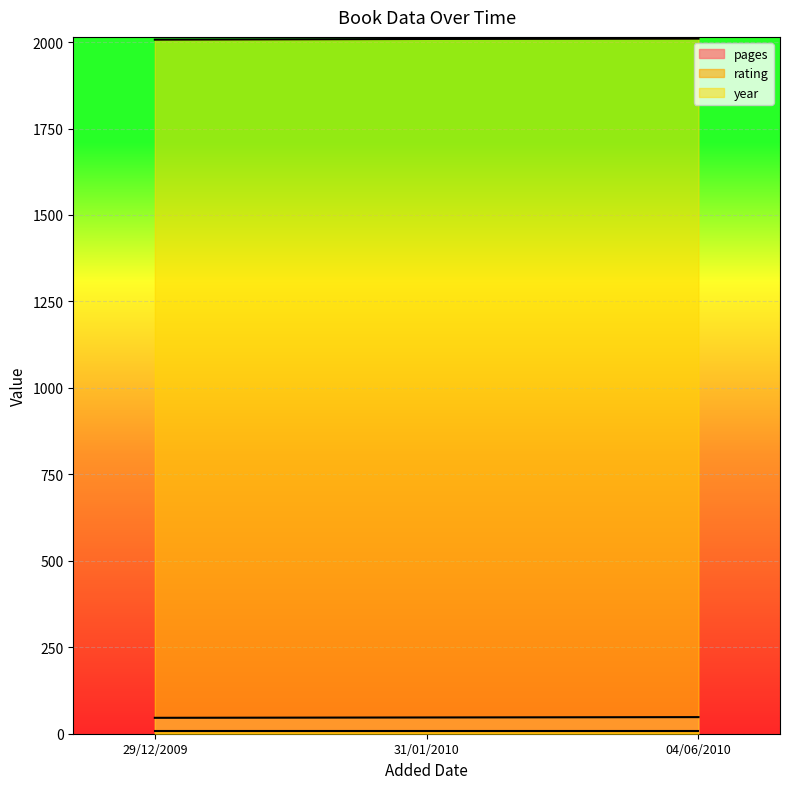

Which category has the lowest value across all series?

04/06/2010